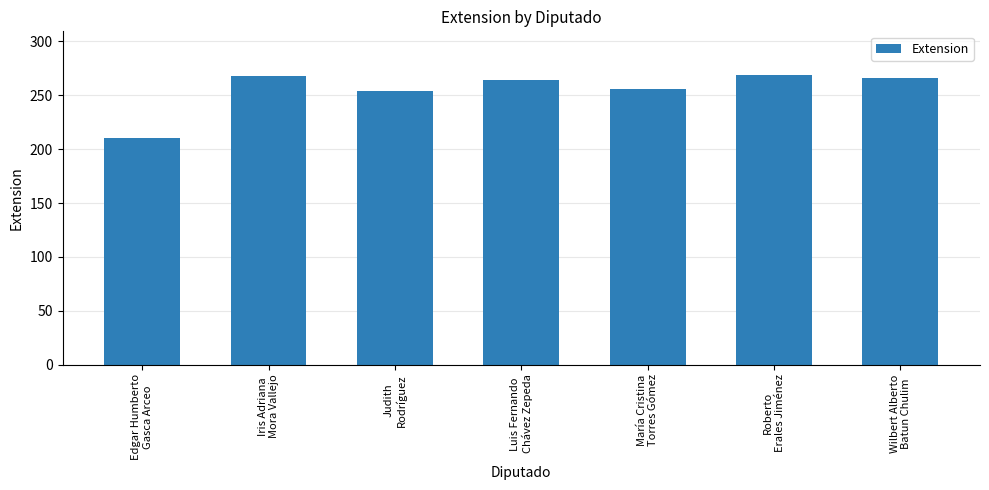

What is the label of the 3rd bar from the right?

María Cristina
Torres Gómez